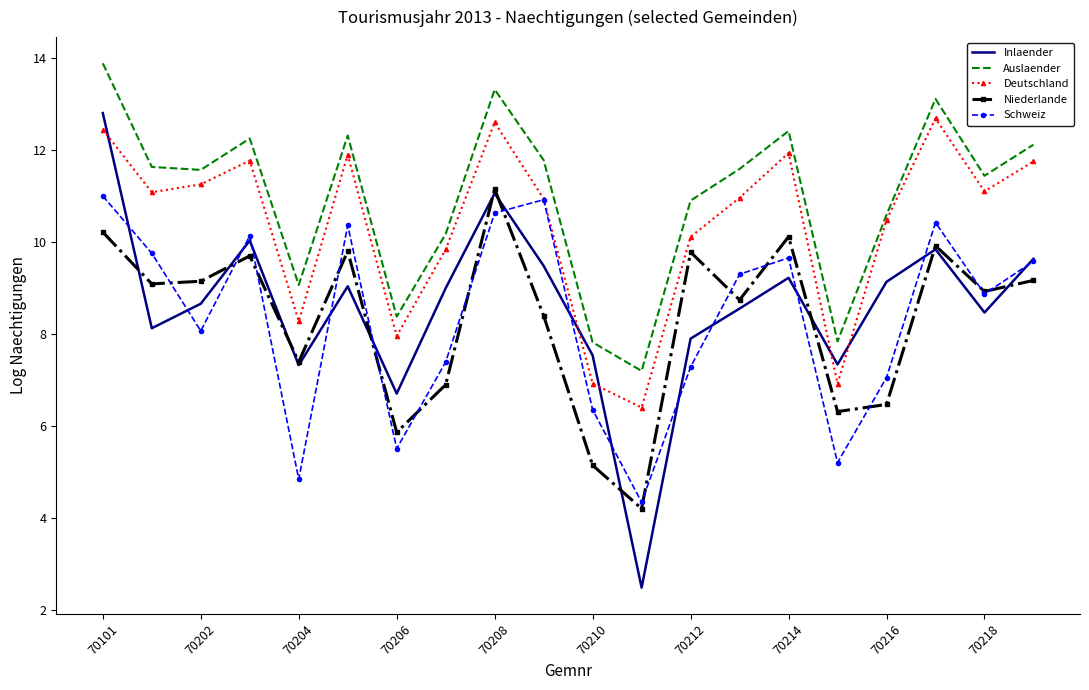

In Auslaender, how many points are lower than both neighbors (excluding endpoints)?

6